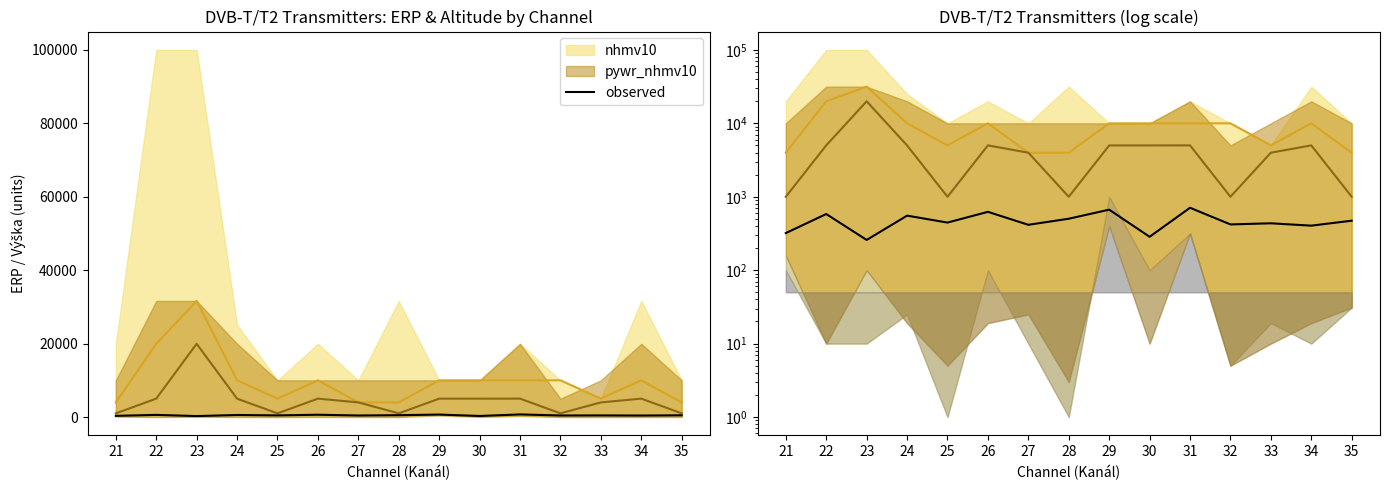

Reading right to left, transcribe all the data shown in this chart.

472	404	435	420	708	285	667	502	415	623	445	553	258	582	320